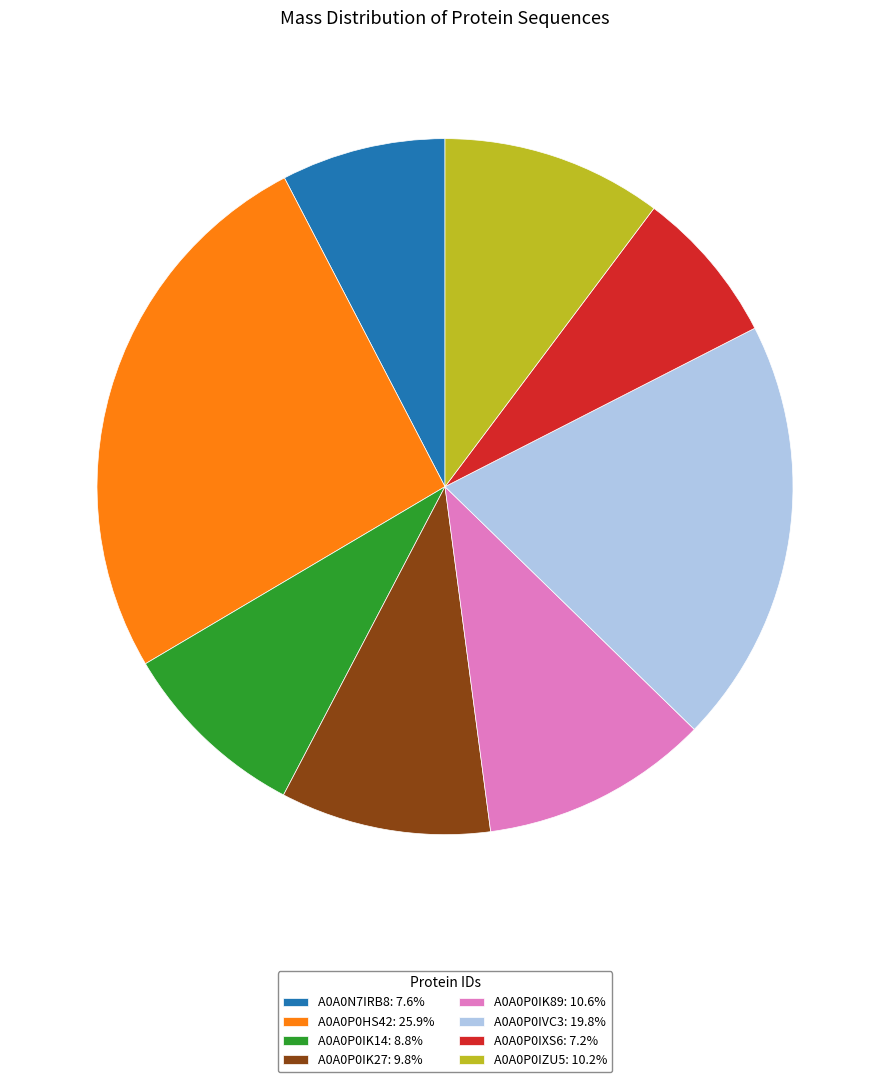

Is it true that A0A0P0IVC3 is 6% of the pie?

False